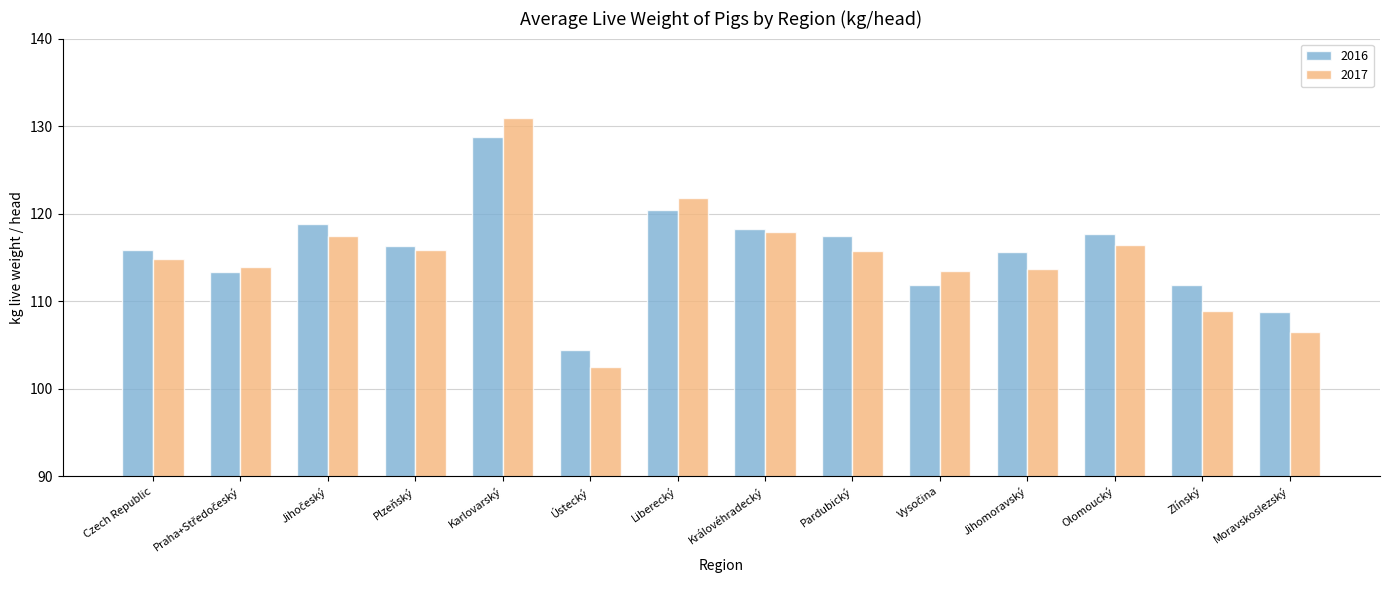

What is the difference between the maximum and second lowest values in the 2016 series?

20.0